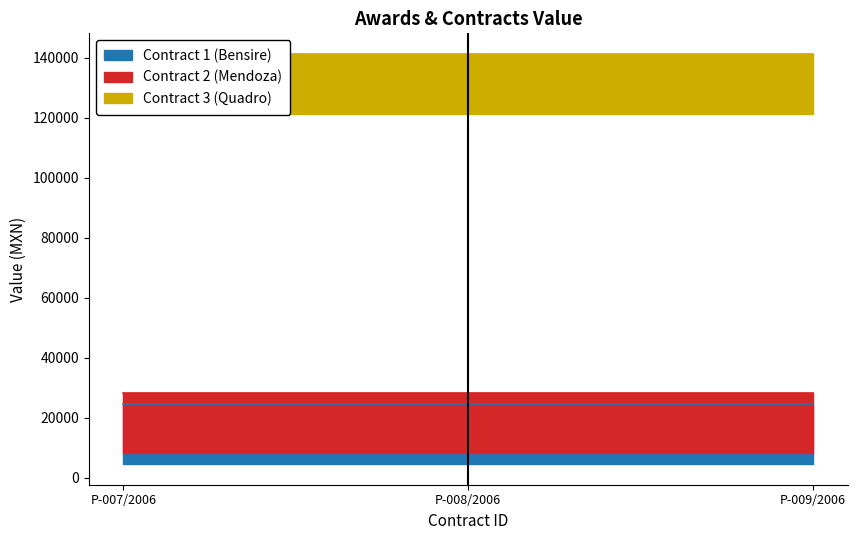

Is it true that Contract 3 (Quadro) equals 35393.5 at P-008/2006?

False